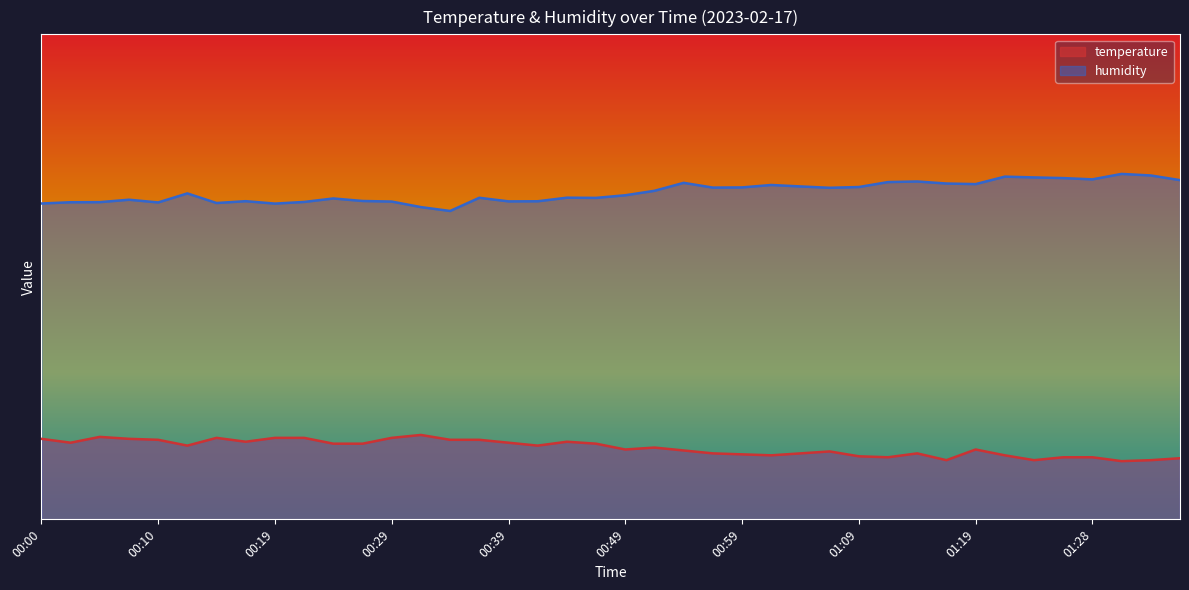

Between 00:44 and 00:51, which is larger?

00:44